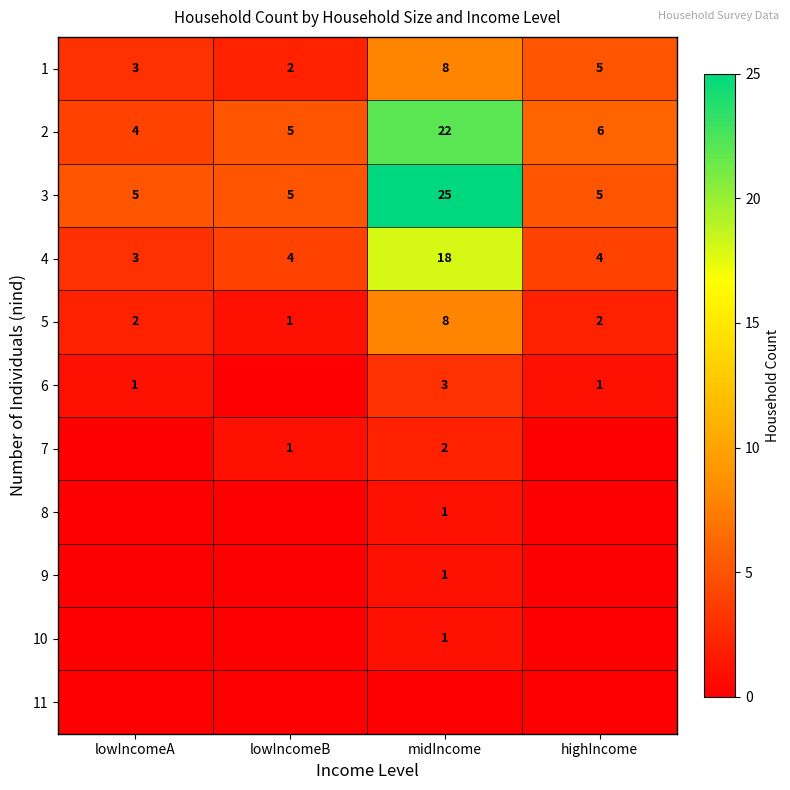

Is it true that 1 equals 5 at lowIncomeA?

False